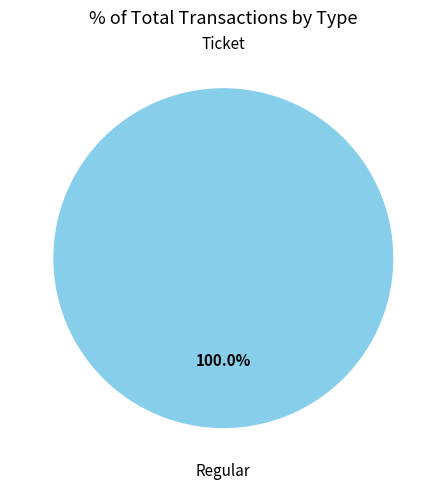

To the nearest percent, what is the average slice percentage?

50%